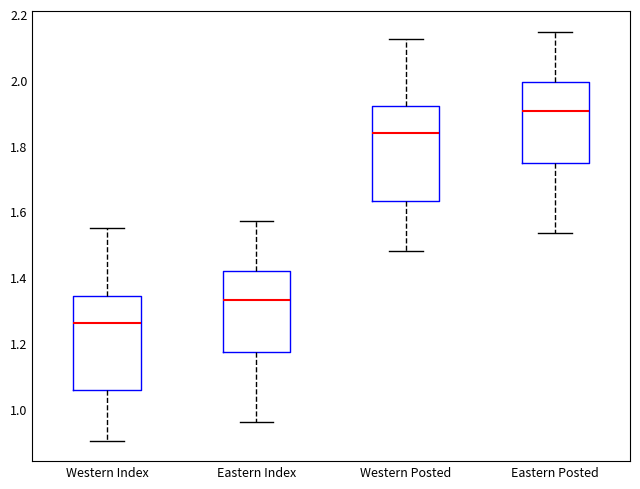

Where does the upper whisker of the box for Eastern Posted end on the y-axis? The values are not printed on the chart, so give them approximately, as read against the axis.

2.14